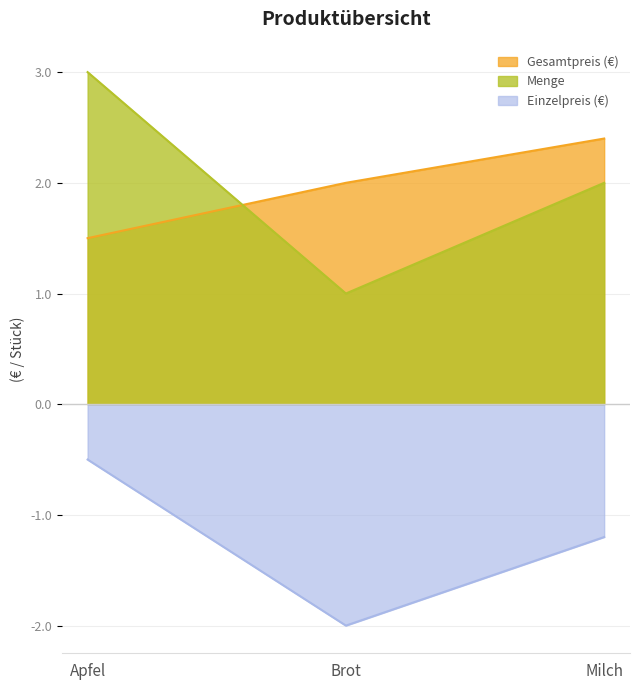

The Menge series shows 3.0 at Milch. True or false?

False